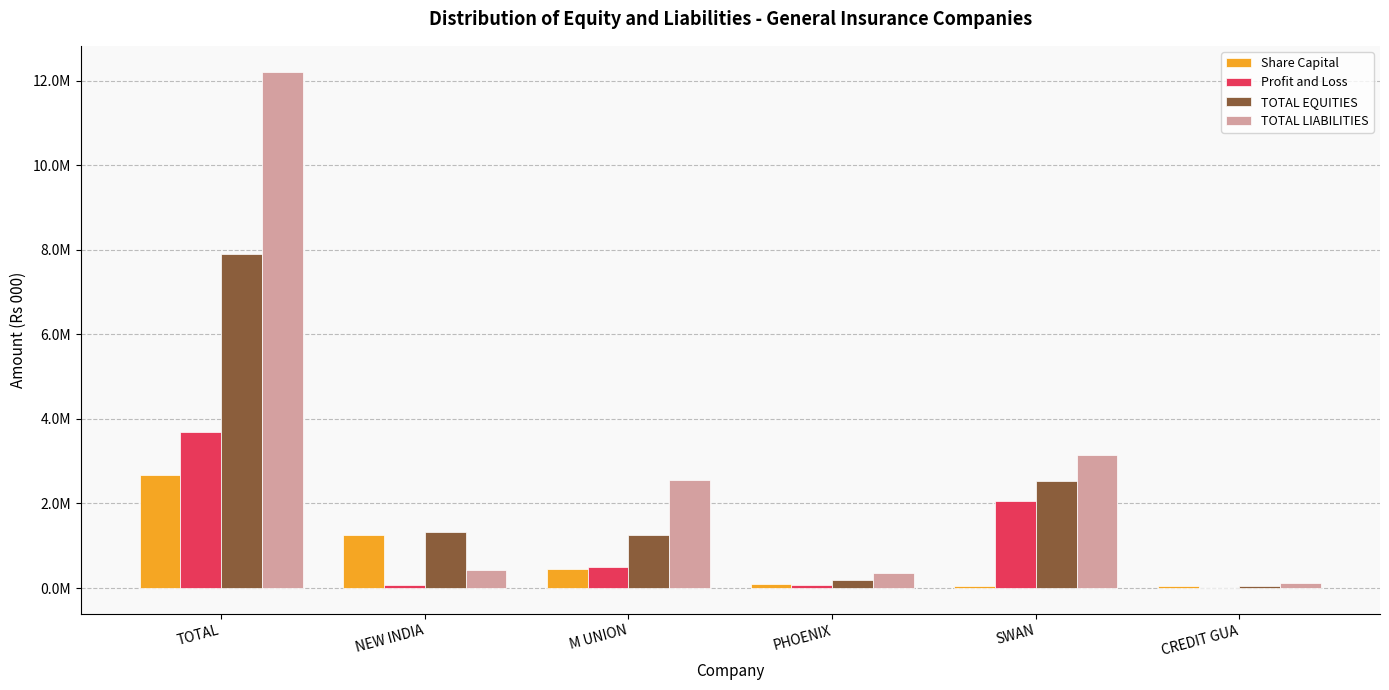

What is the sum of the TOTAL LIABILITIES values at SWAN and TOTAL?

15348952.3